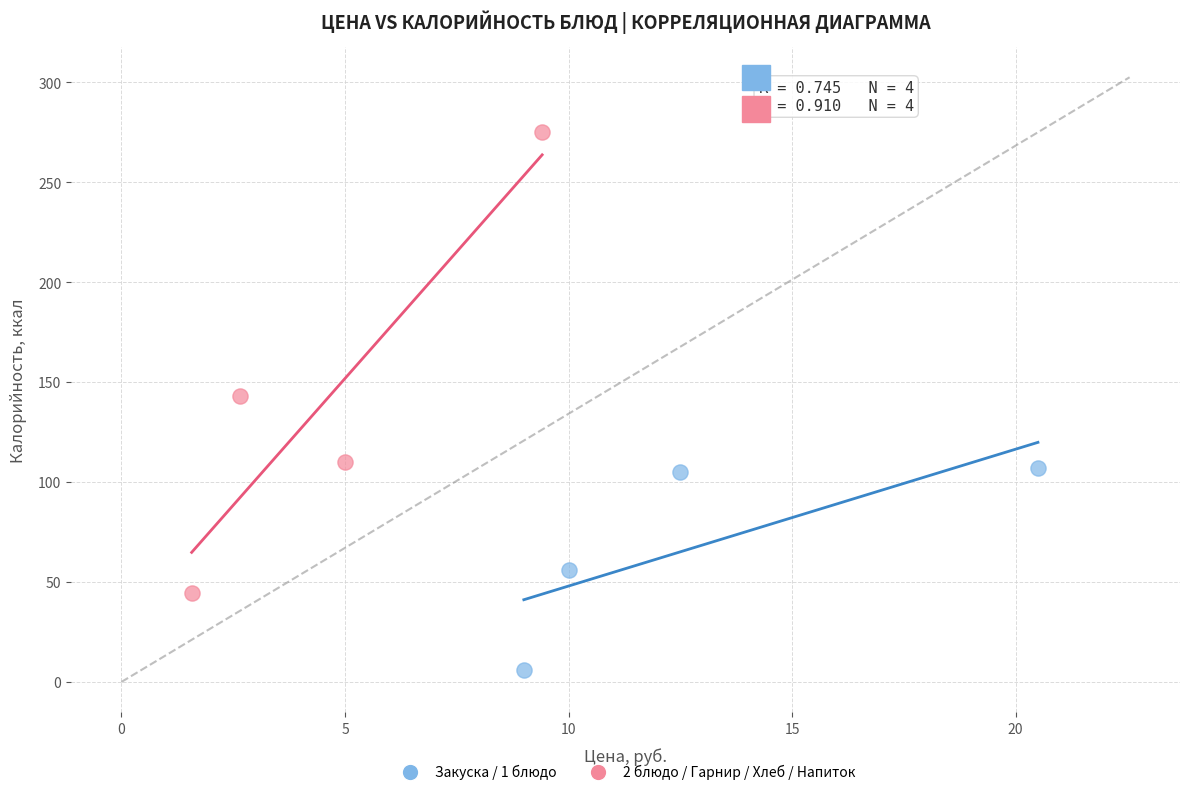

Which series contains the highest Y value?

2 блюдо / Гарнир / Хлеб / Напиток